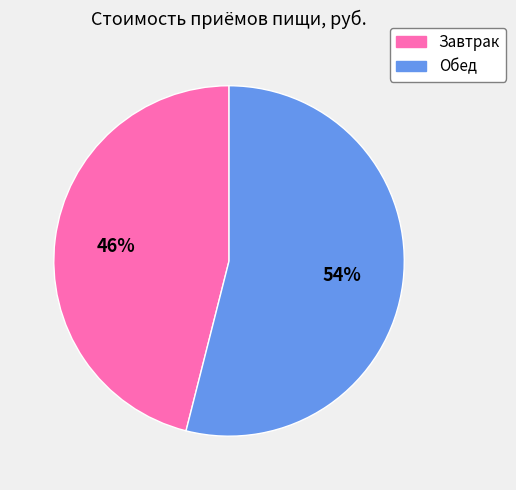

To the nearest percent, what percentage of the pie is Завтрак?

46%